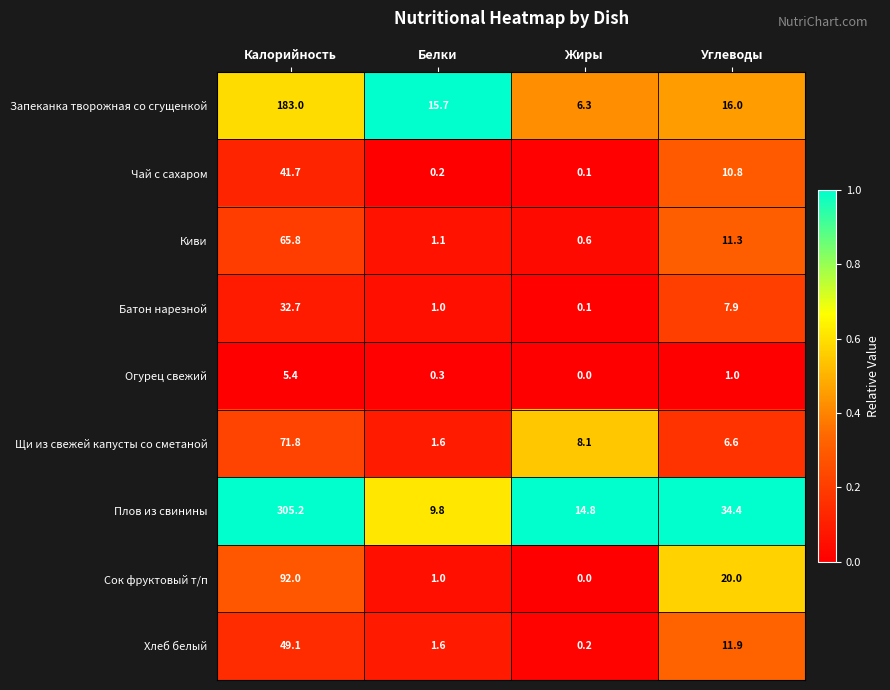

List the labels in order of Чай с сахаром value, smallest first.

Жиры, Белки, Углеводы, Калорийность